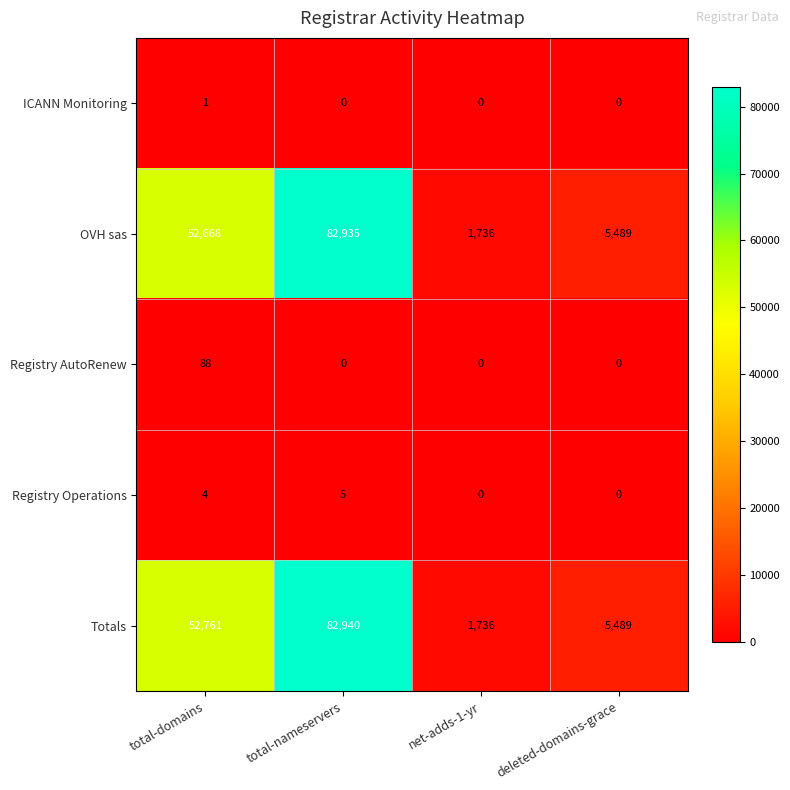

The value of ICANN Monitoring at deleted-domains-grace is 0. True or false?

True